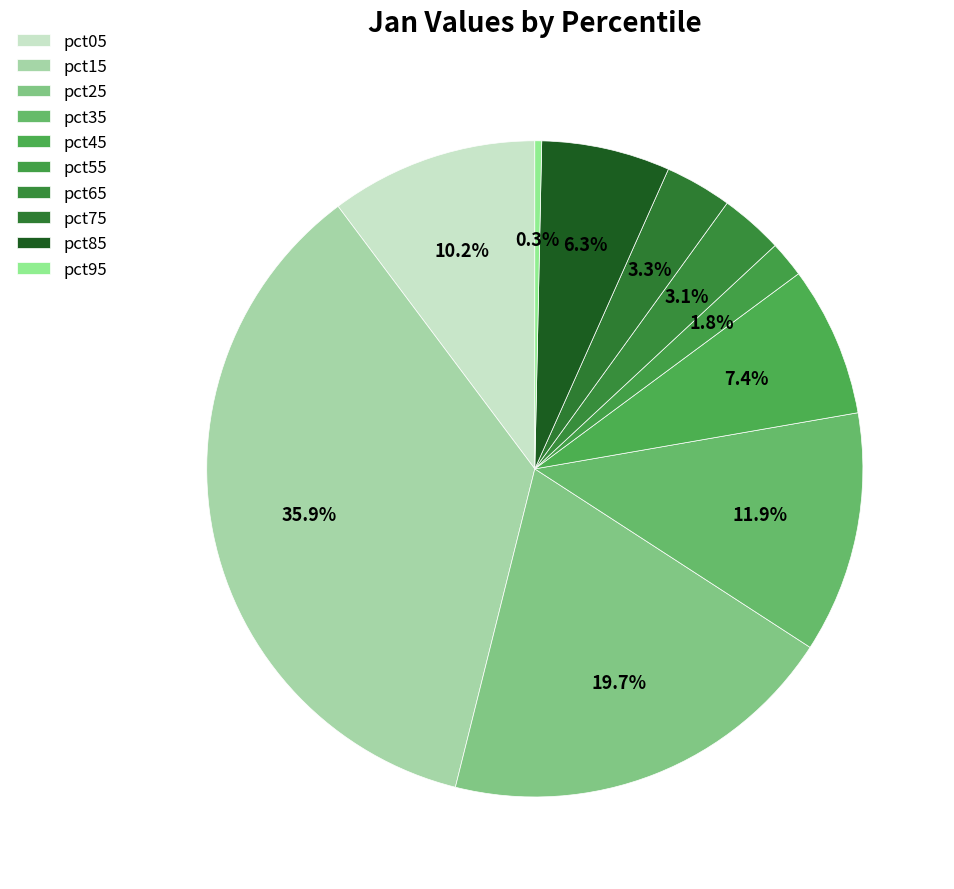

How many slices are in this pie chart?

10